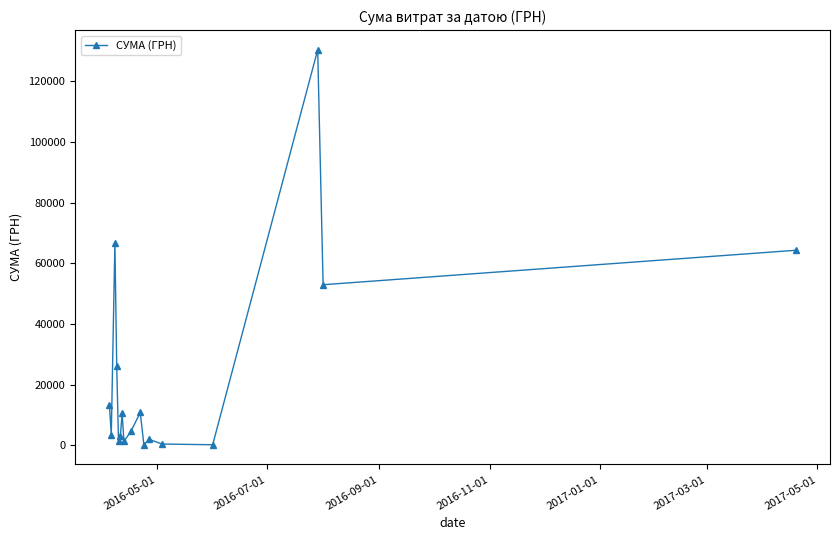

How many points are lower than both their immediate neighbors (excluding endpoints)?

6